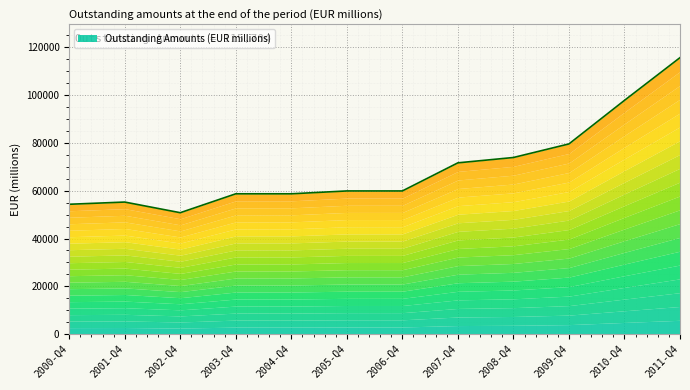

What is the difference between the second highest and second lowest values?

43479.3